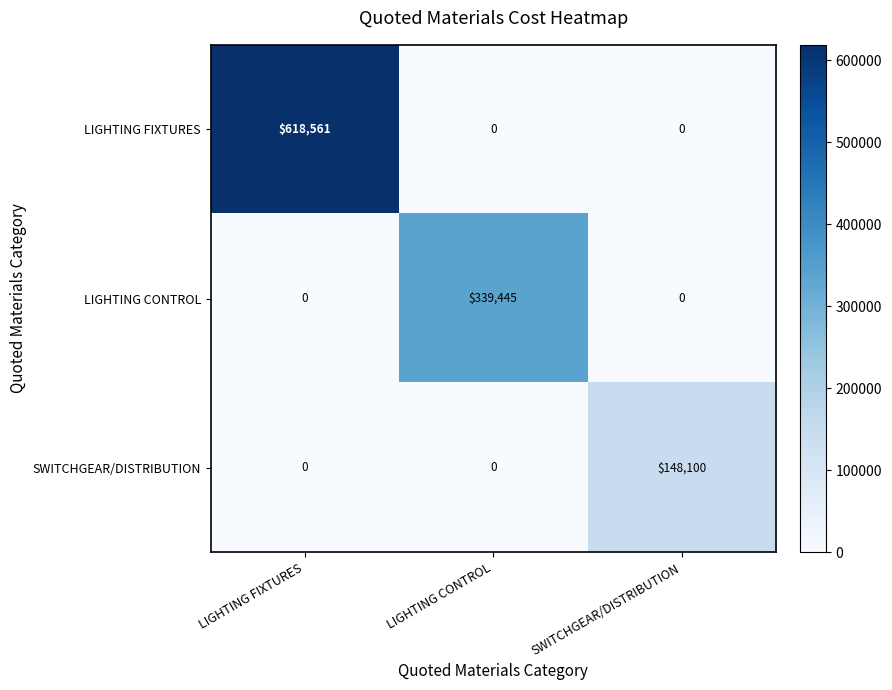

What is the total value across all series at LIGHTING FIXTURES?

618561